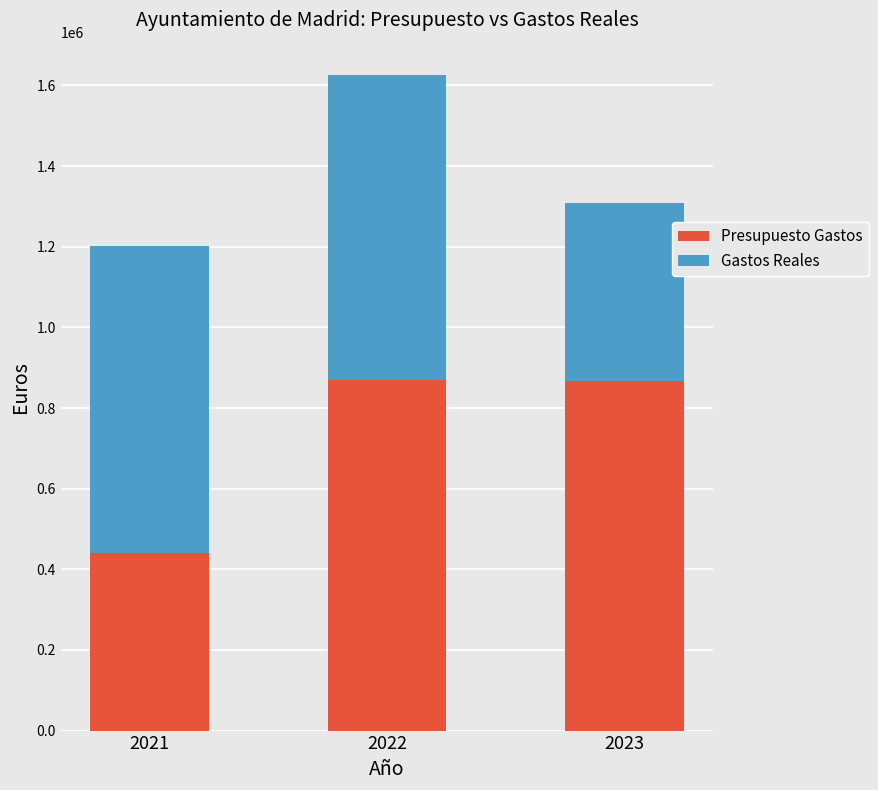

What is the difference between the maximum and minimum values in the Presupuesto Gastos series?

429639.0